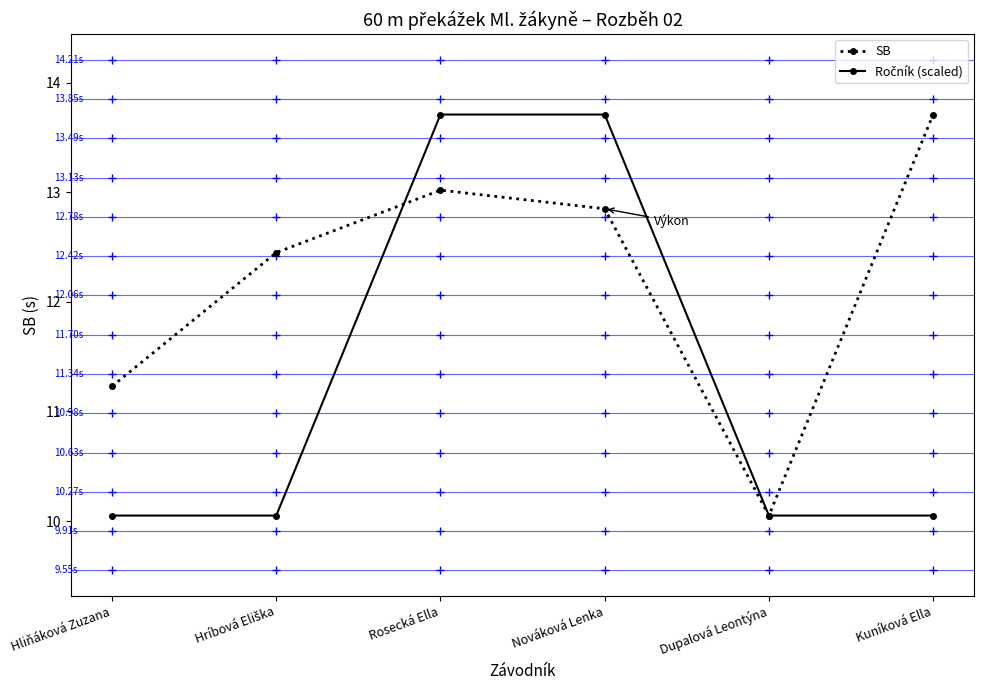

Read the SB value at Dupalová Leontýna.

10.1